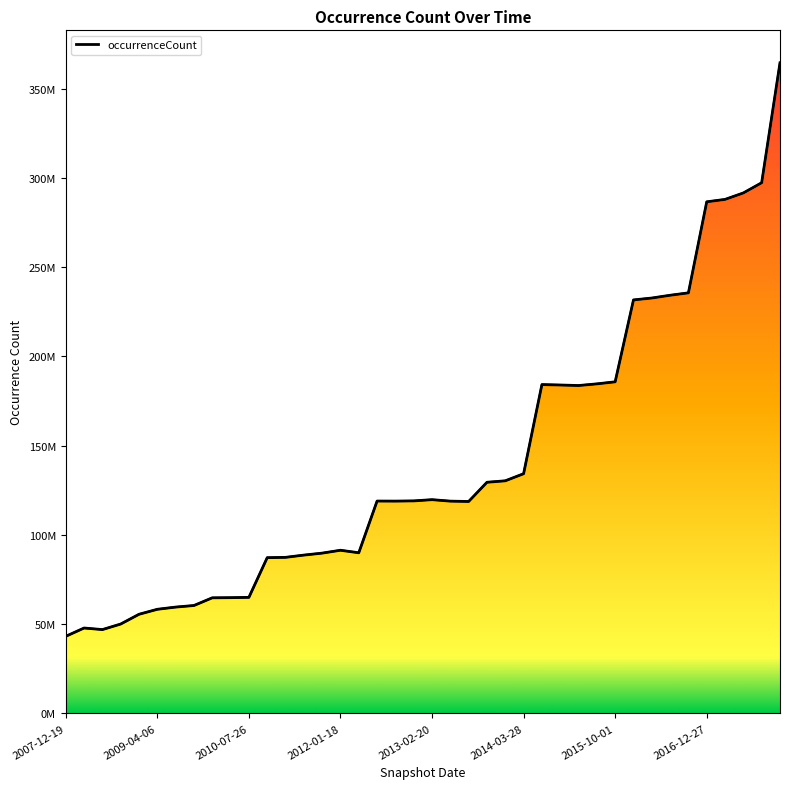

How many interior local peaks (higher than both neighbors) does the data have?

5